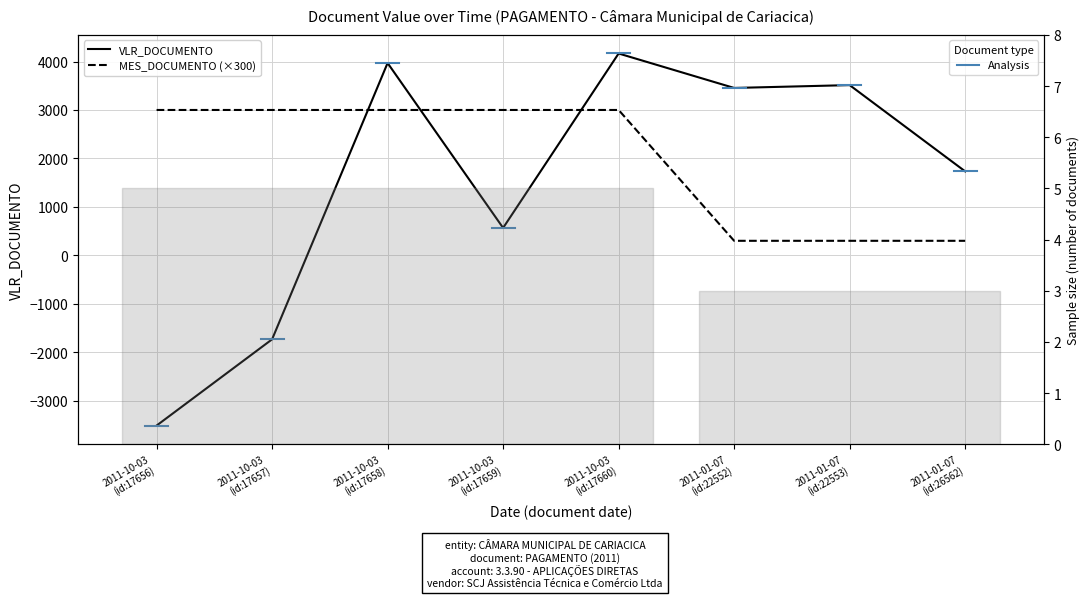

At which category does the chart reach its minimum across all series?

2011-10-03 (id:17656)